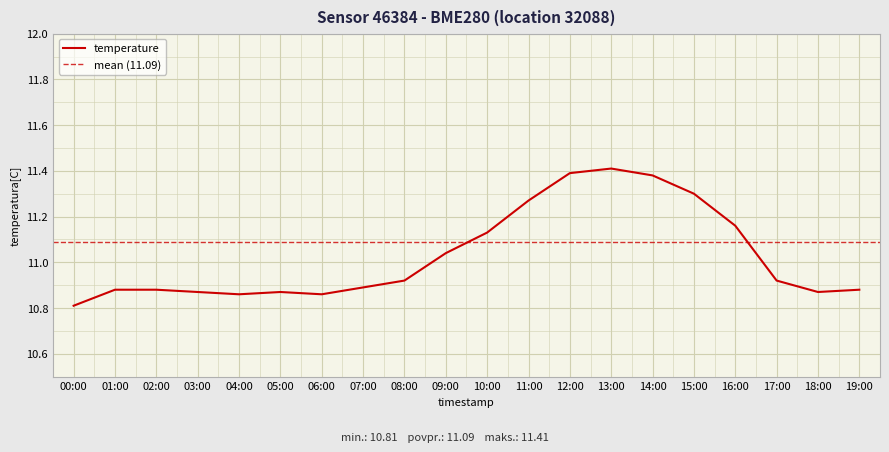

Which label corresponds to the smallest value in the chart?

00:00